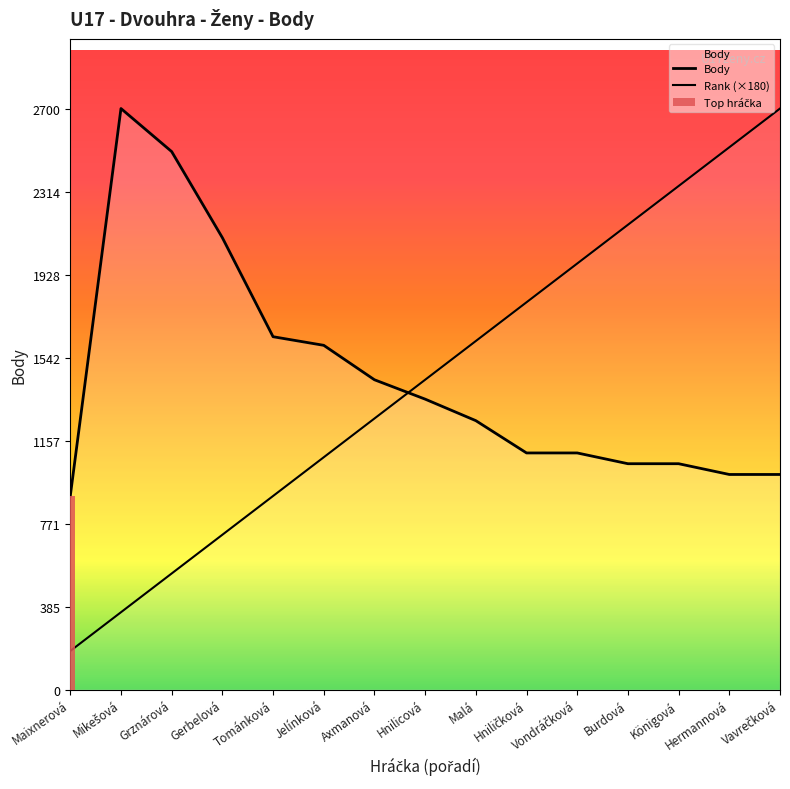

How many lines are shown in the chart?

2